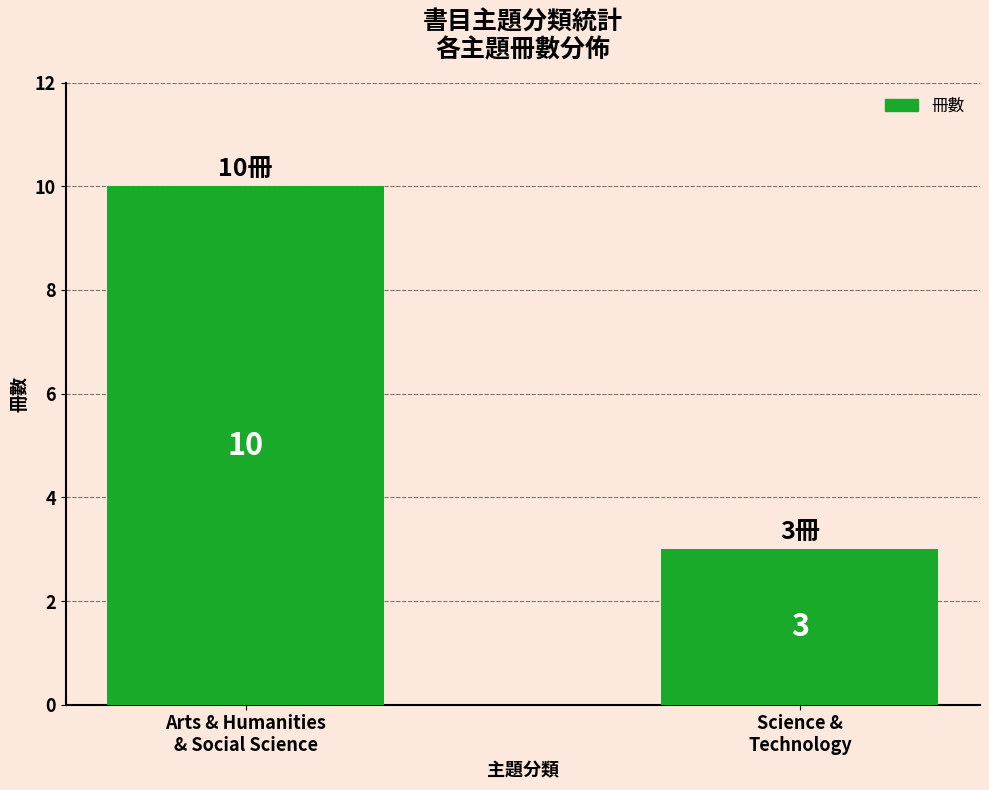

What is the value of the 1st bar from the left?

10